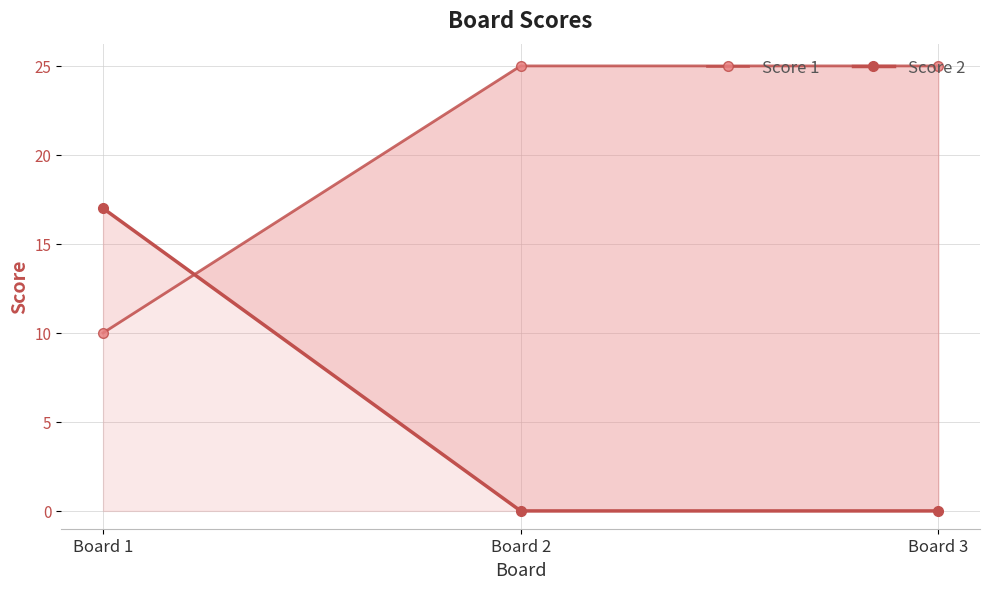

How many lines are shown in the chart?

2